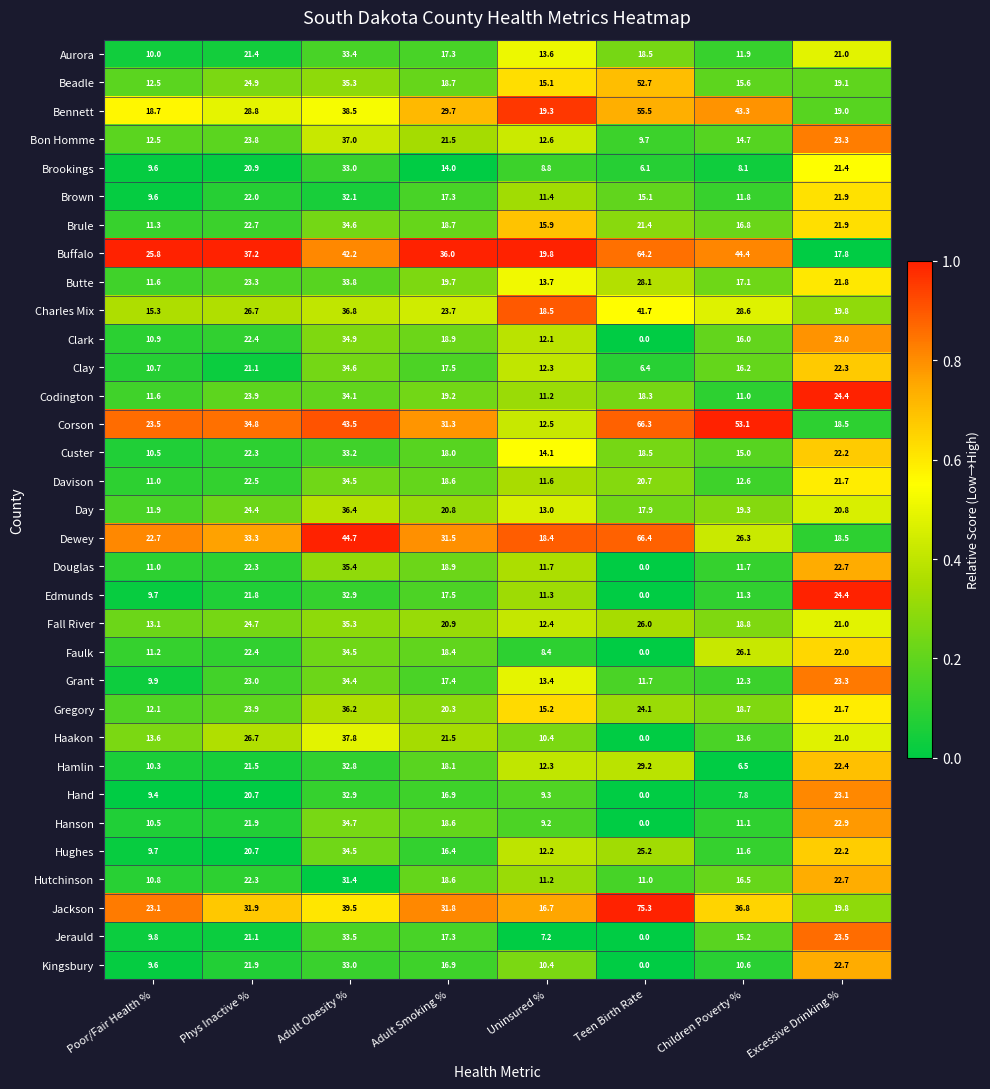

Rank the categories by Brule value from lowest to highest.

Poor/Fair Health %, Uninsured %, Children Poverty %, Adult Smoking %, Teen Birth Rate, Excessive Drinking %, Phys Inactive %, Adult Obesity %